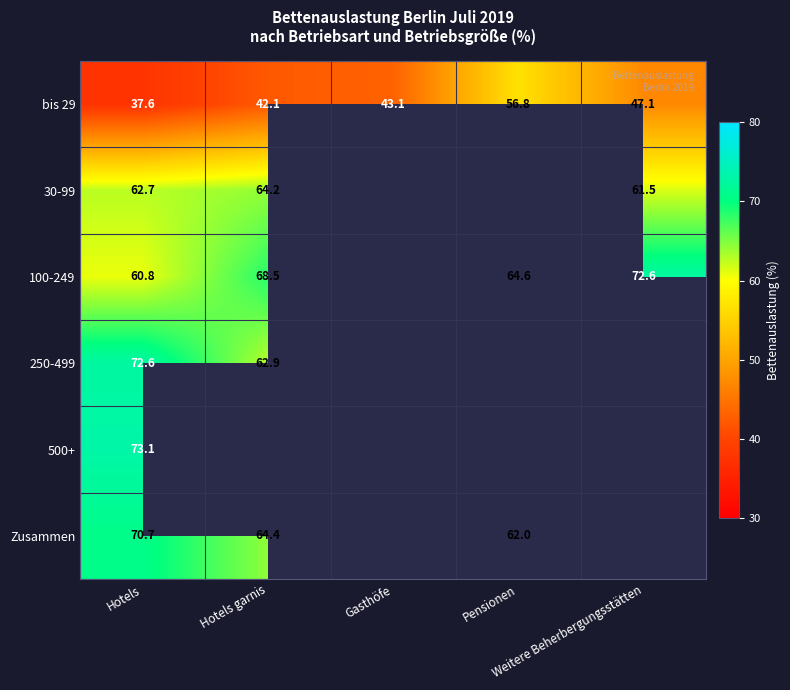

What is the sum of all bis 29 values?

226.7